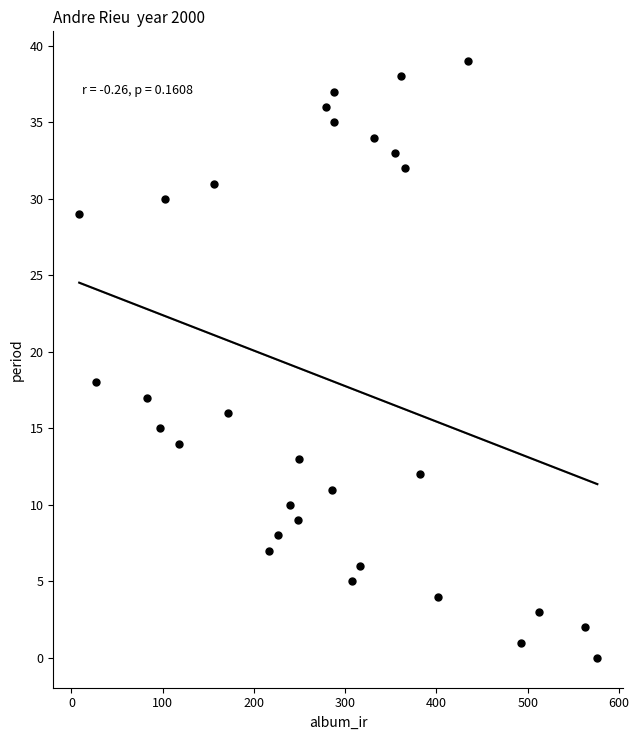

What Y value in the scatter plot is closest to 19?

18